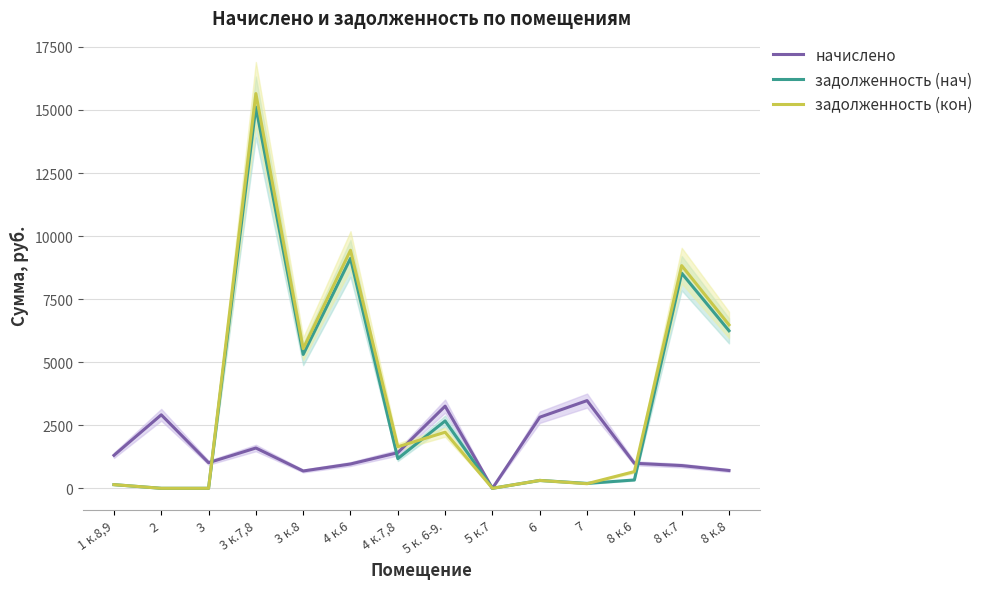

What is the approximate value of задолженность (кон) at 6?

313.2